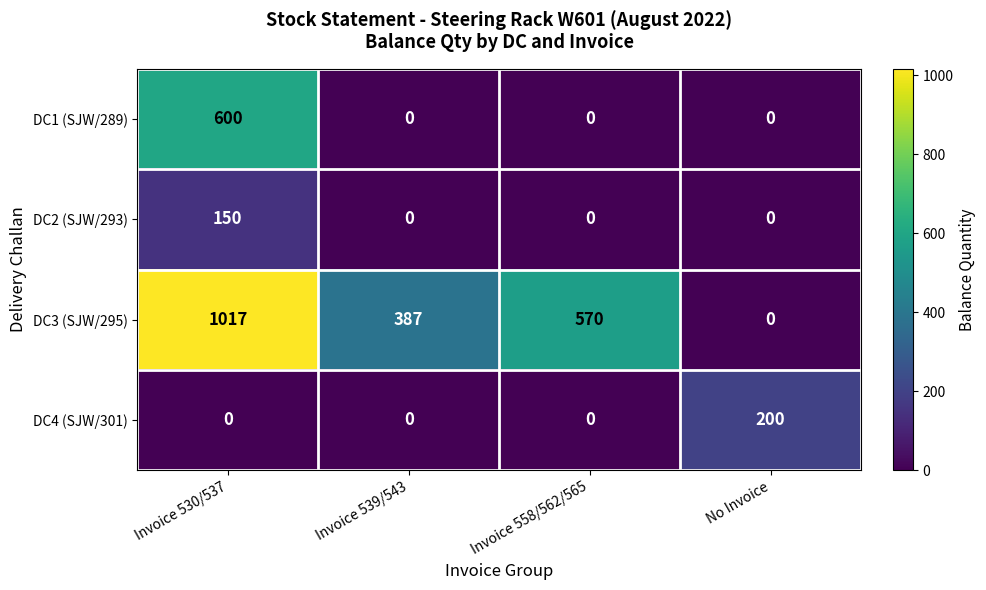

Which series changed the most between Invoice 530/537 and Invoice 558/562/565?

DC1 (SJW/289)